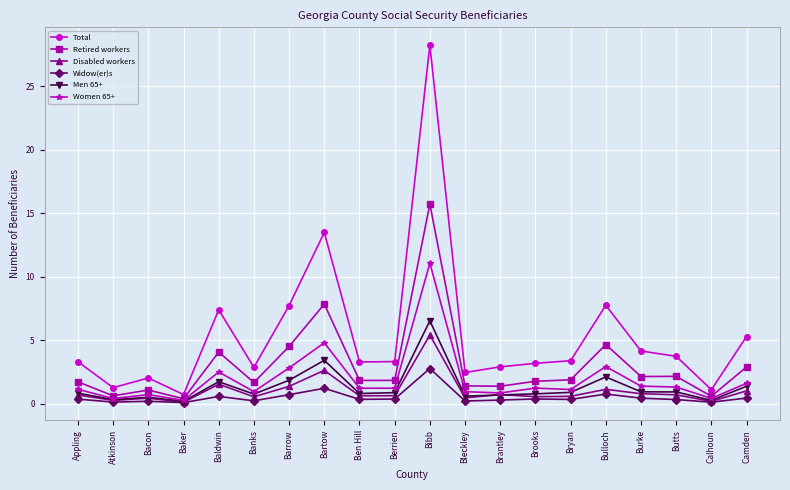

The Disabled workers series shows 0.7 at Butts. True or false?

True